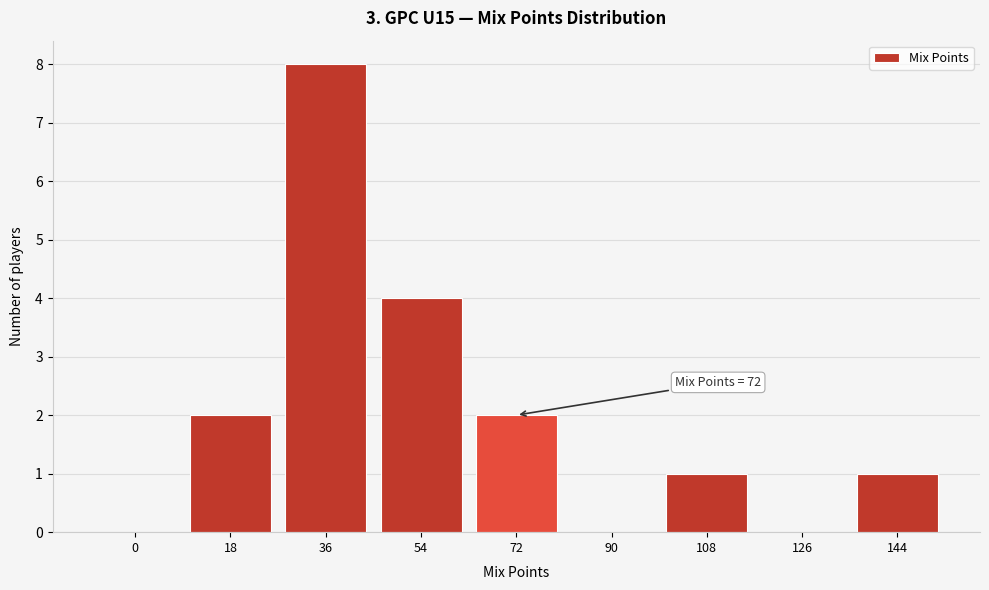

Reading left to right, what are all the values shown in this chart?

0=0	18=2	36=8	54=4	72=2	90=0	108=1	126=0	144=1